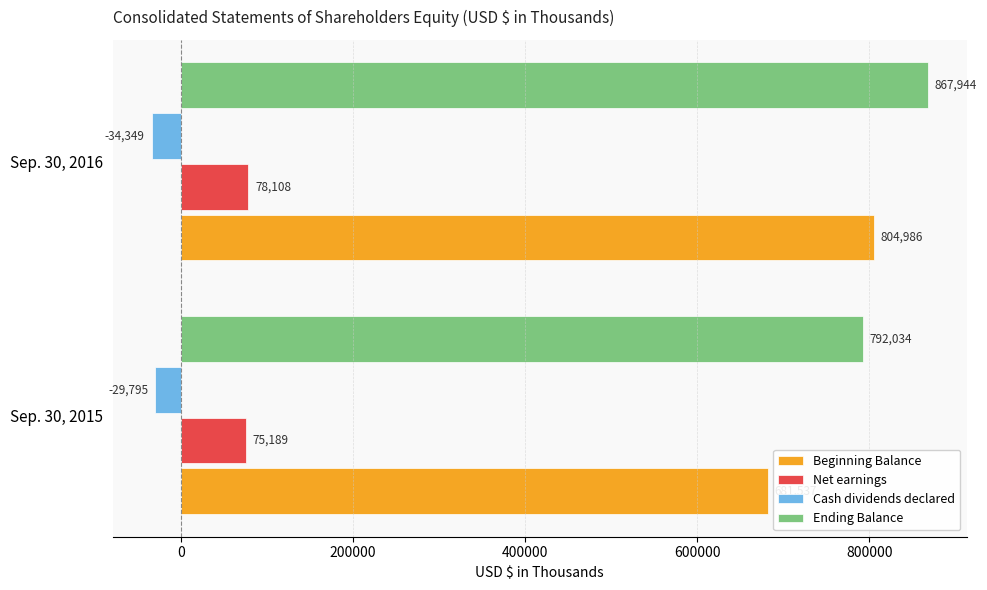

The Net earnings series shows 78108 at Sep. 30, 2016. True or false?

True